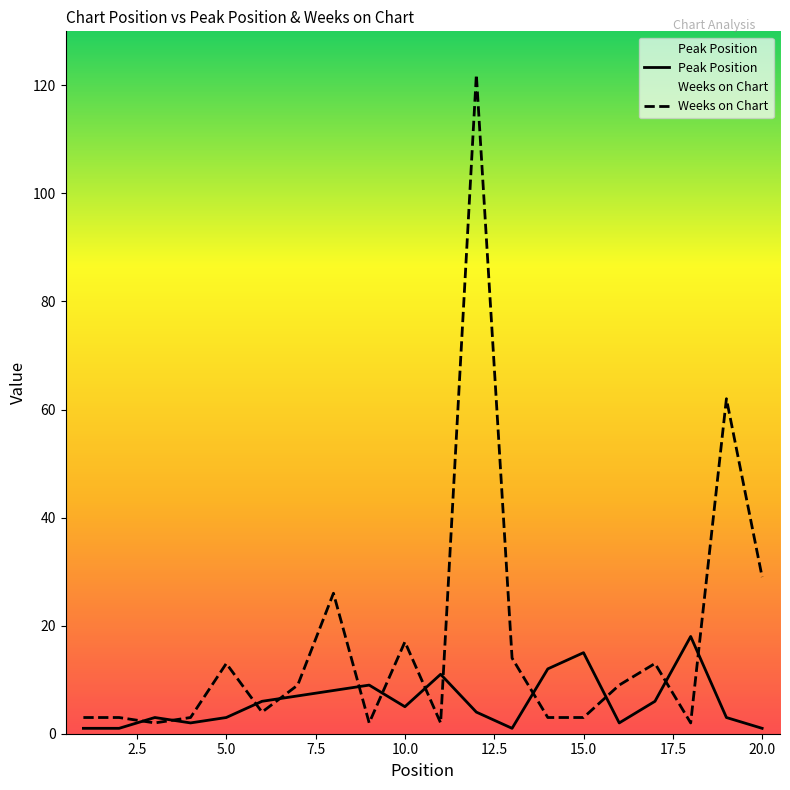

Which series has the largest total across all categories?

Weeks on Chart